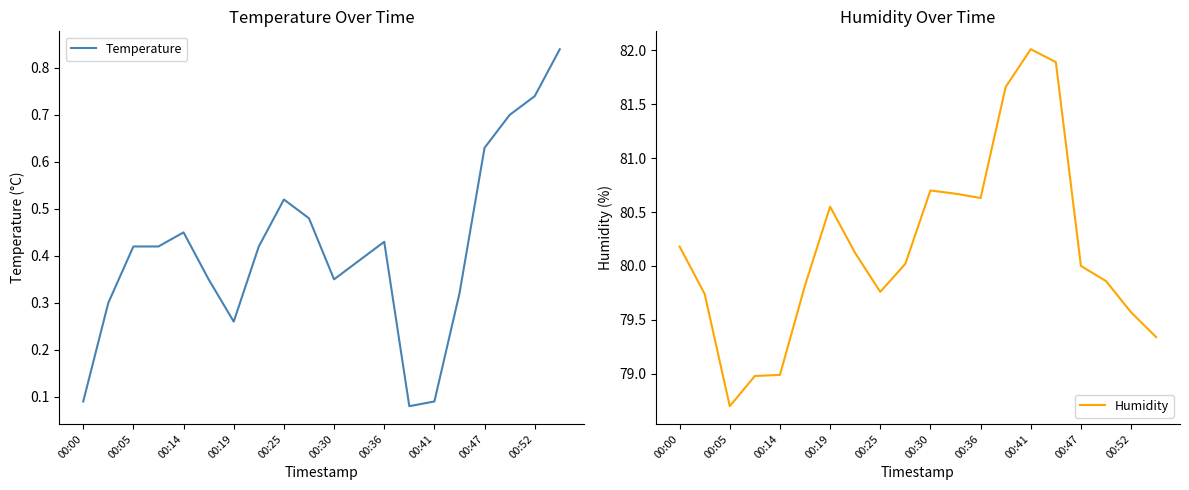

What position from the left is 00:00?

1